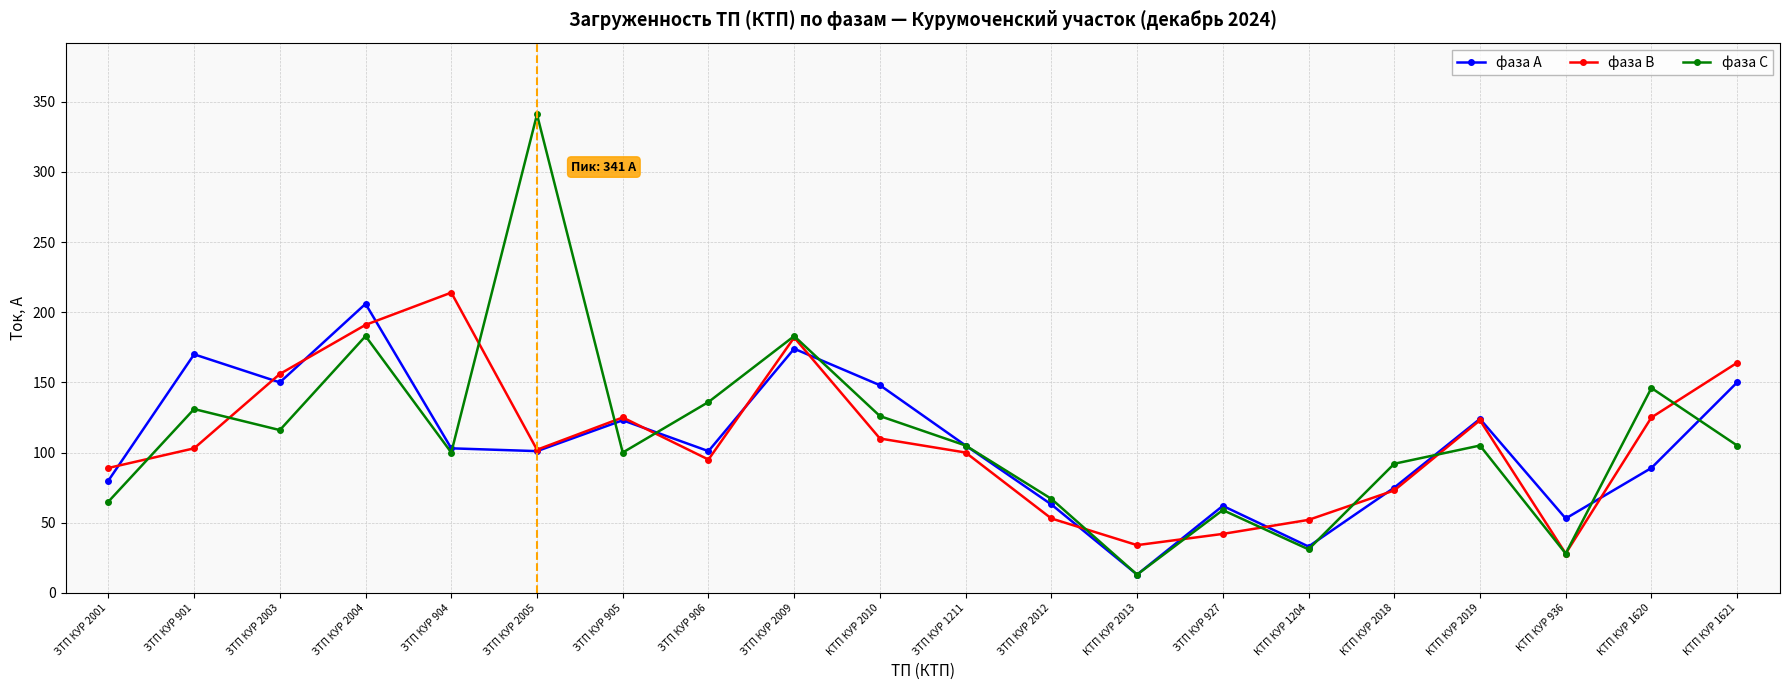

True or false: фаза А has more than 0 points higher than both neighbors.

True